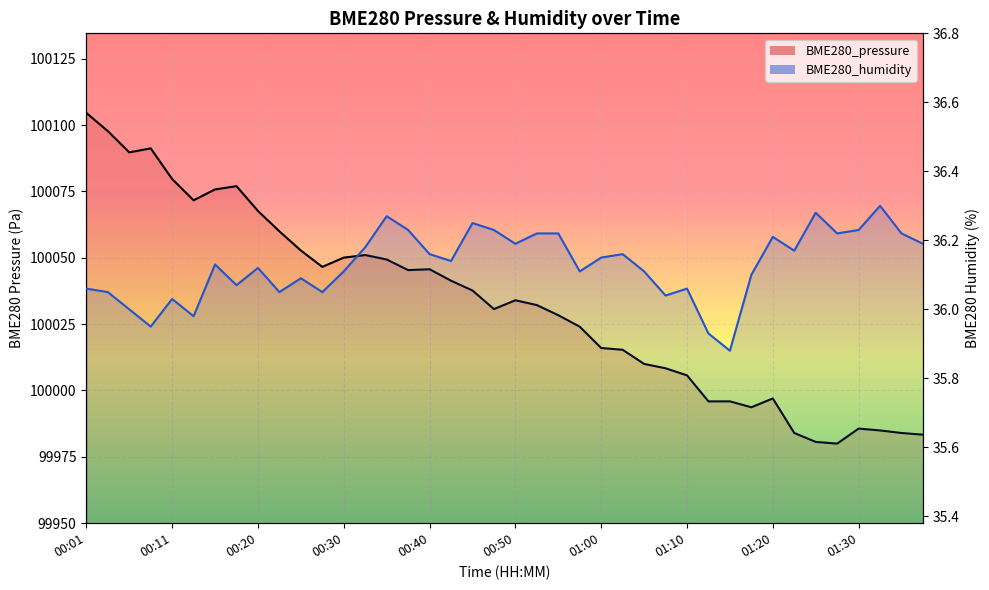

At how many categories does at least one series exceed 6799?

40